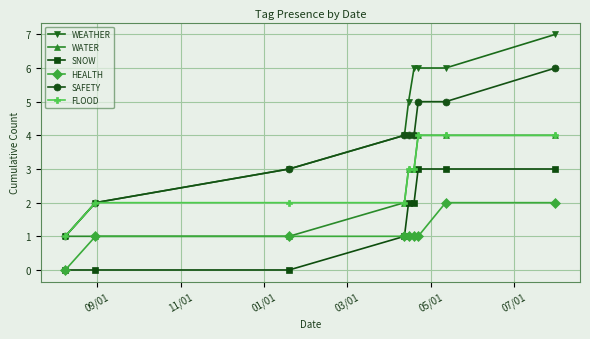

True or false: FLOOD and HEALTH intersect in this chart.

False